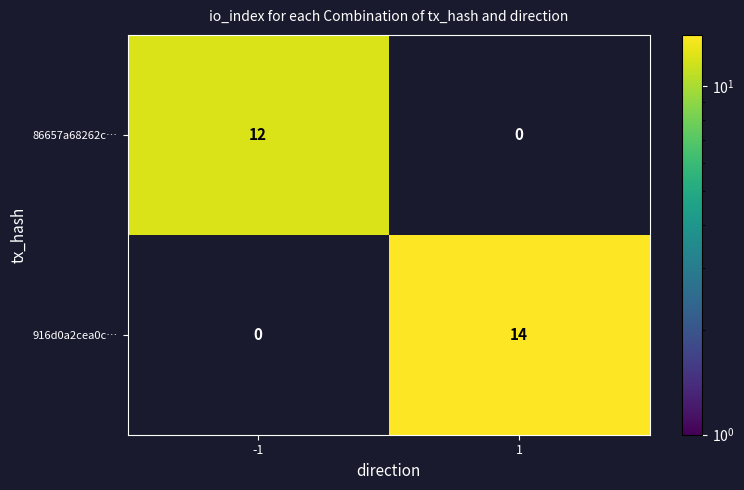

Is it true that 86657a68262c… equals 8 at -1?

False